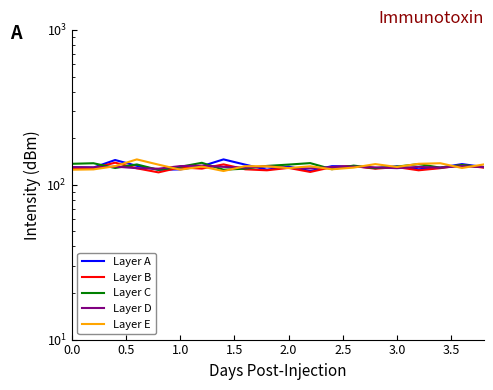

True or false: Layer B has more than 1 points higher than both neighbors.

True